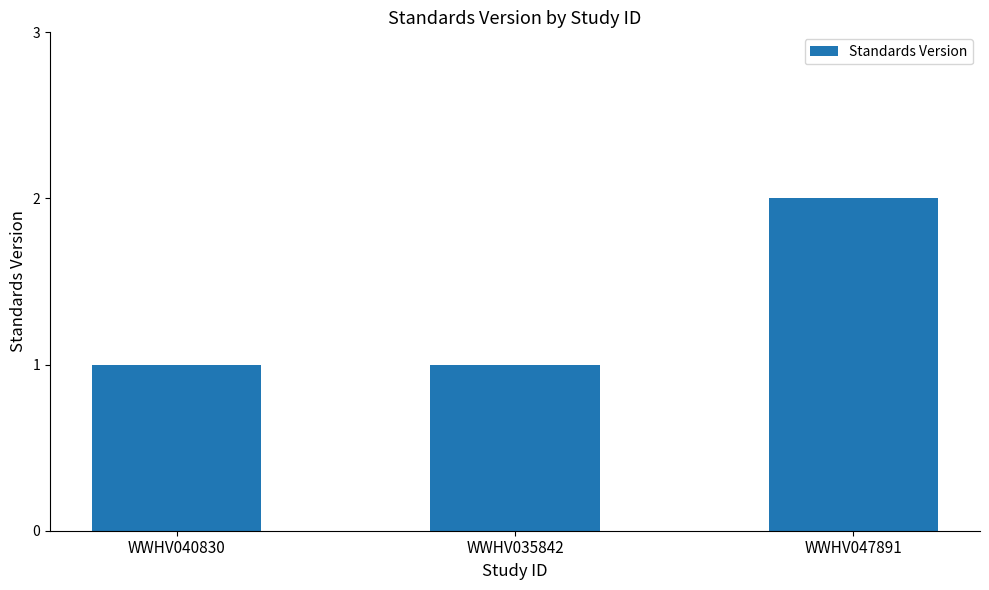

Does the chart contain any negative values?

No